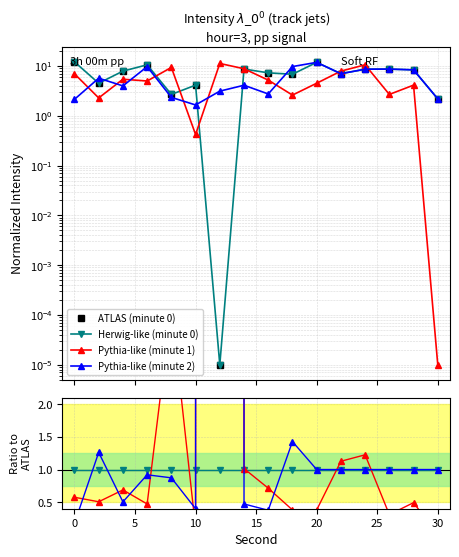

Which series ends up on top after the final intersection of Herwig-like (minute 0) and Pythia-like (minute 1)?

Herwig-like (minute 0)